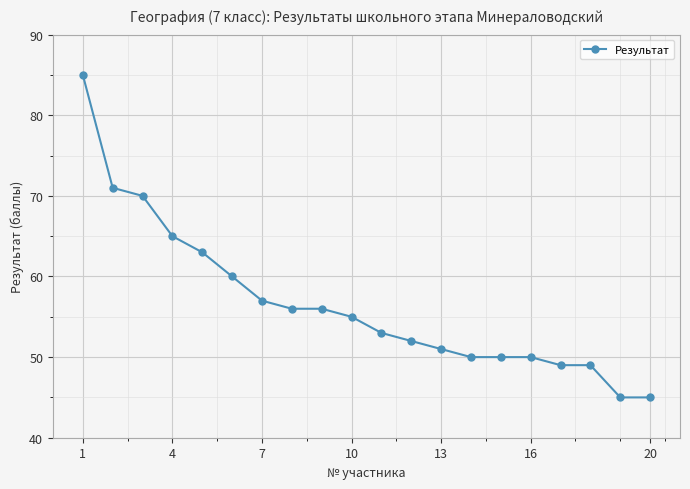

What is the minimum value shown in the chart?

45